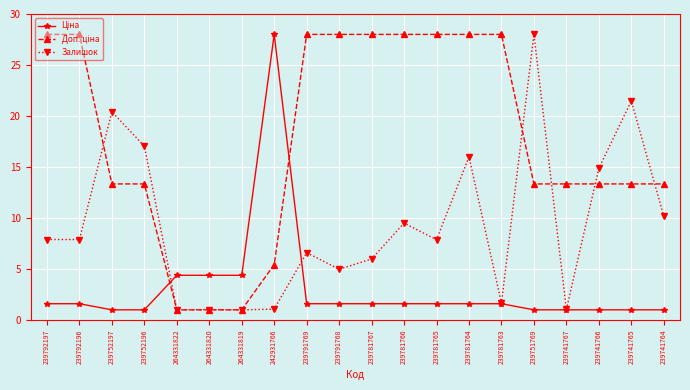

What is the smallest value displayed?

1.0